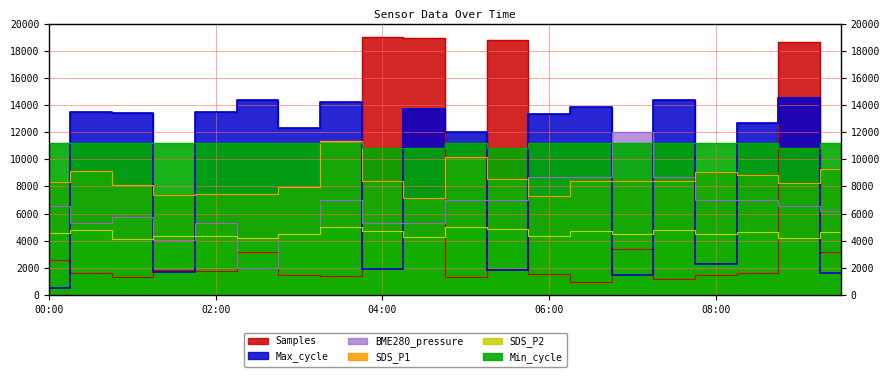

What is the maximum value shown in the chart?

19000.0